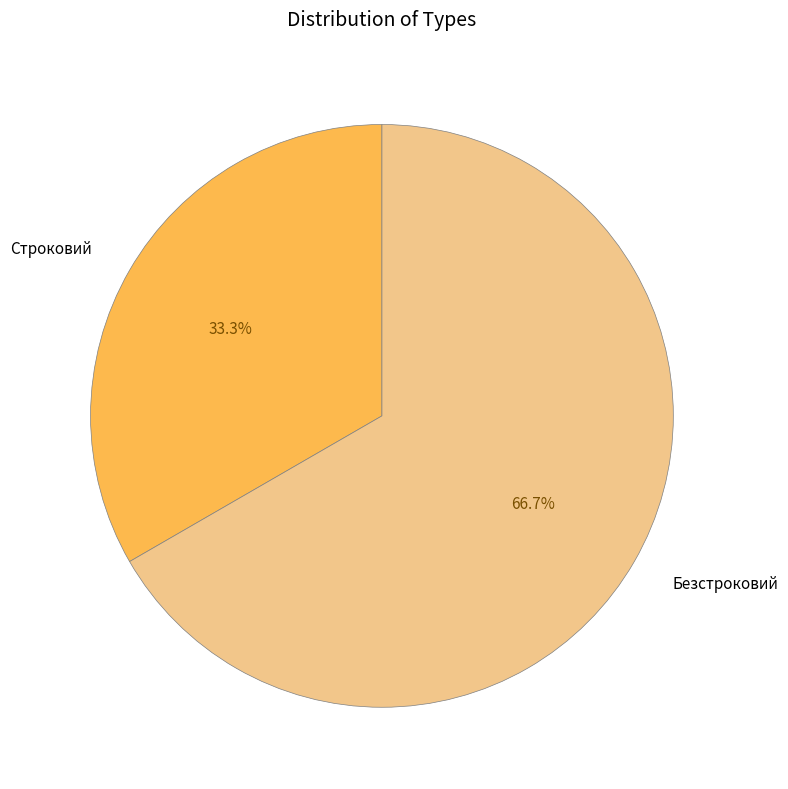

Is it true that Безстроковий is 67% of the pie?

True